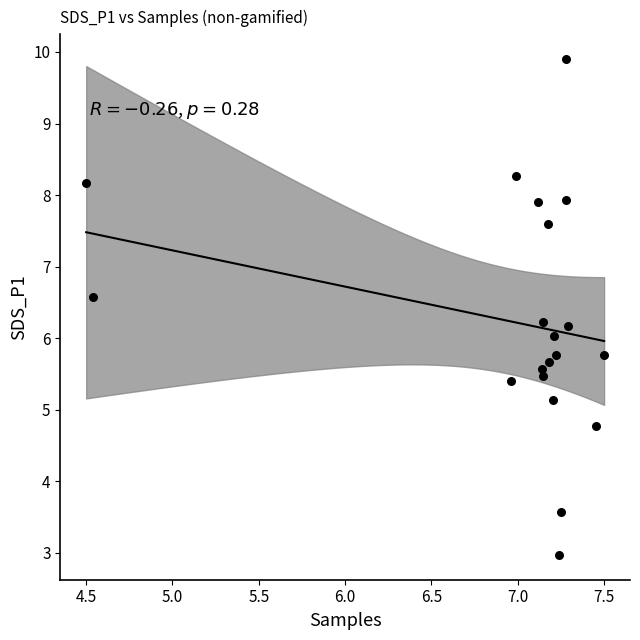

What is the range of Y values (max minus min)?

6.9